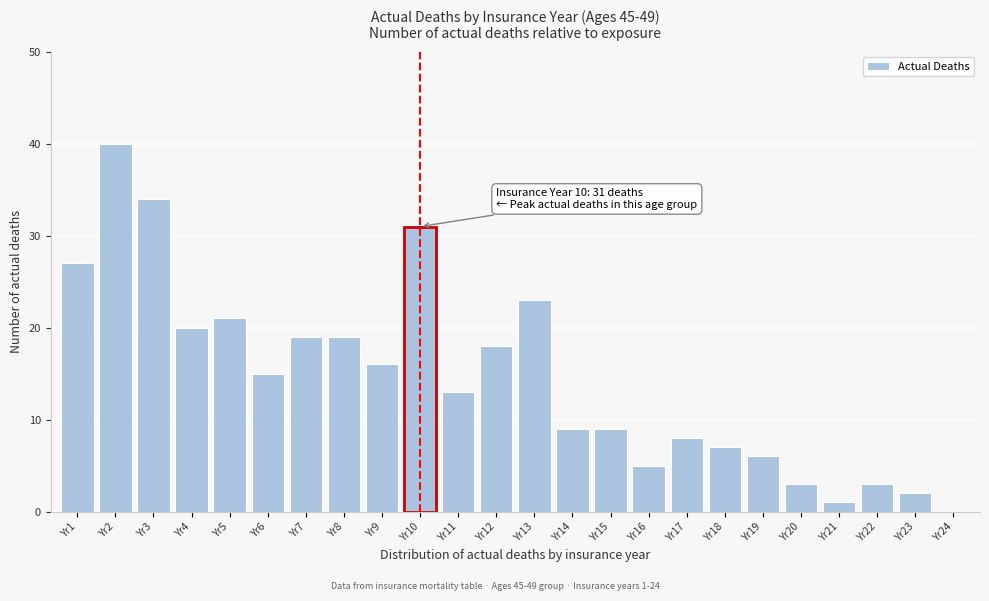

Reading left to right, what are all the values shown in this chart?

Yr1=27	Yr2=40	Yr3=34	Yr4=20	Yr5=21	Yr6=15	Yr7=19	Yr8=19	Yr9=16	Yr10=31	Yr11=13	Yr12=18	Yr13=23	Yr14=9	Yr15=9	Yr16=5	Yr17=8	Yr18=7	Yr19=6	Yr20=3	Yr21=1	Yr22=3	Yr23=2	Yr24=0